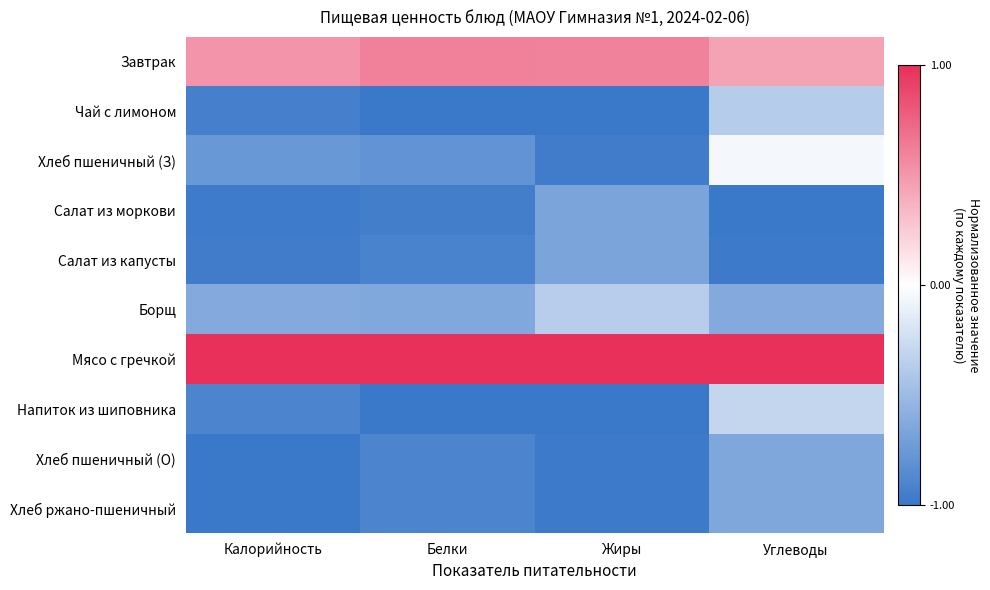

What is the maximum value shown in the chart?

1.0